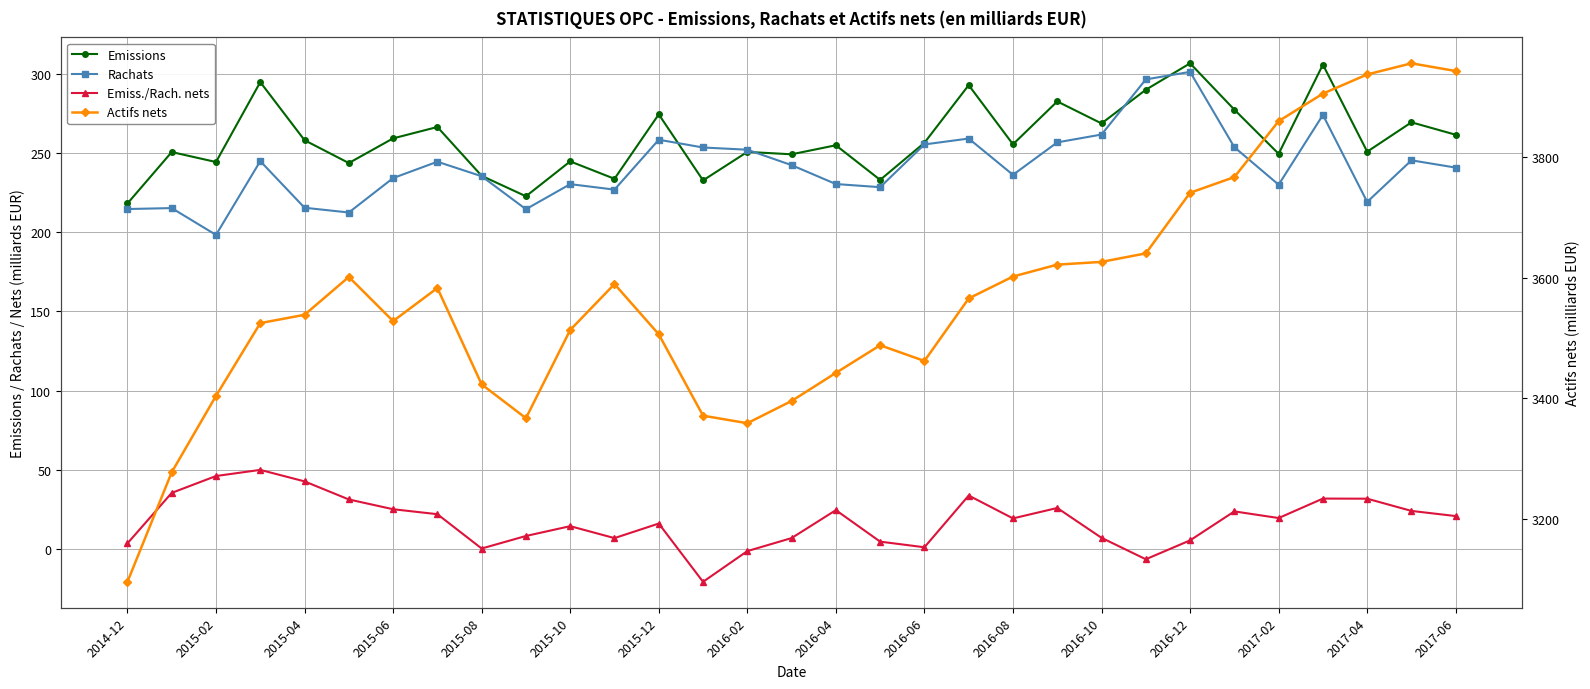

True or false: Actifs nets and Rachats intersect in this chart.

False